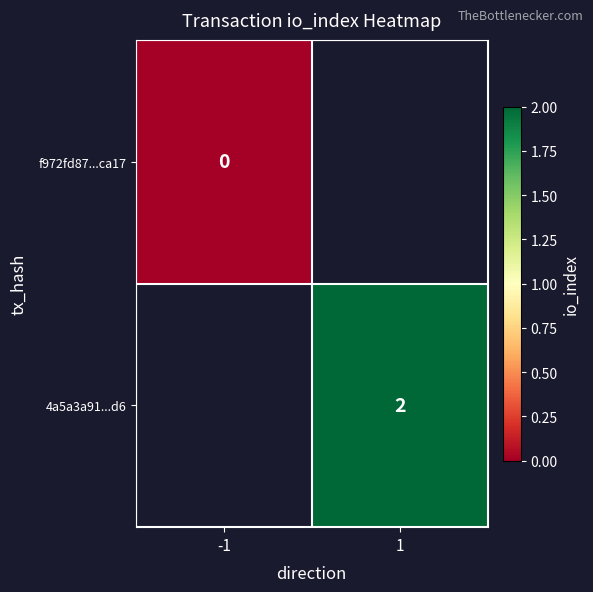

Which category has the highest value across all series?

1